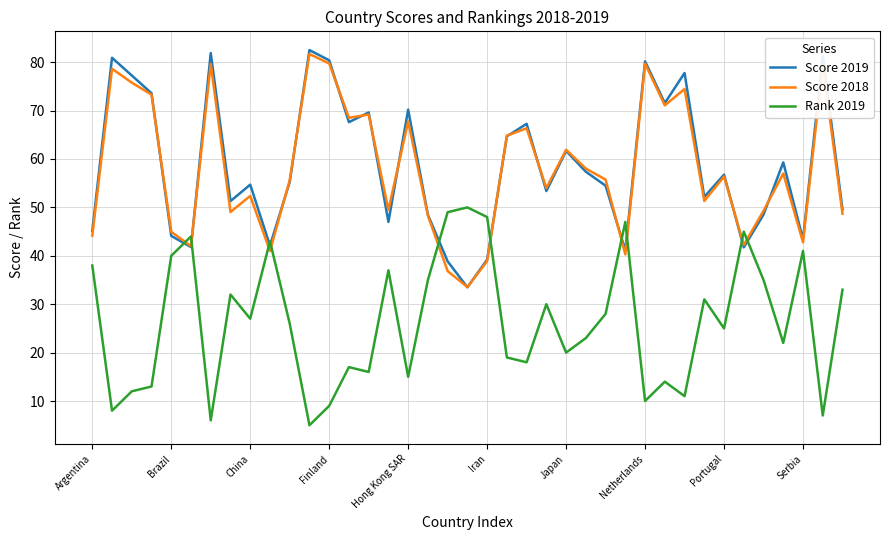

Count the number of categories in the chart.

39